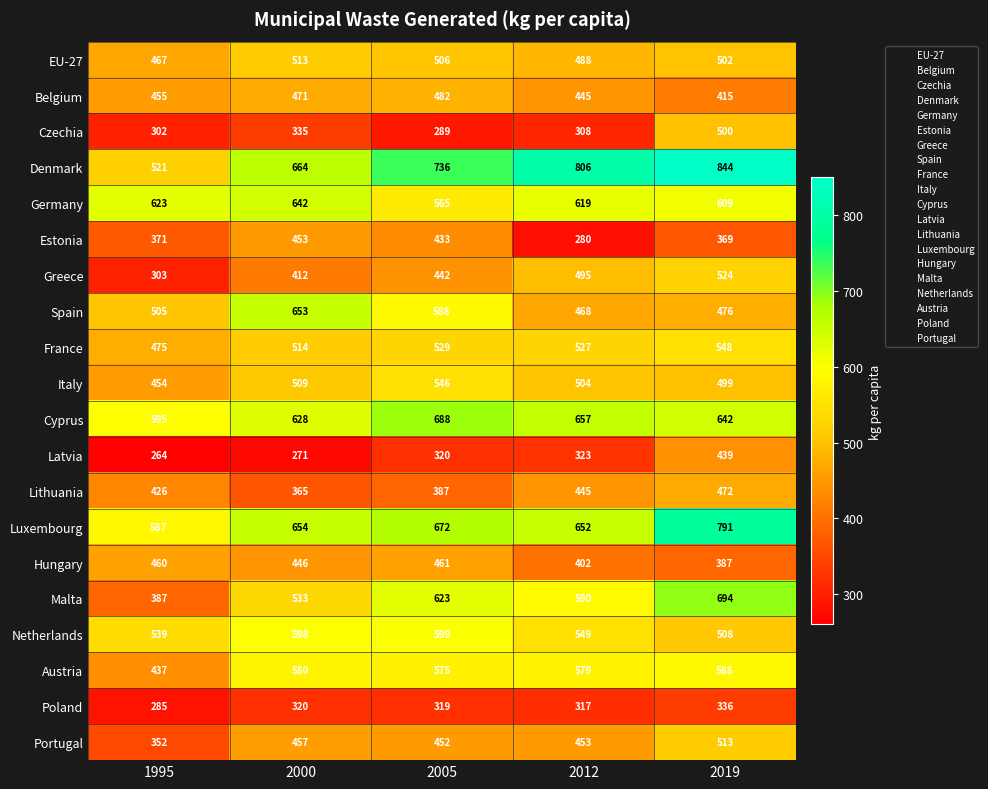

What is the difference between the maximum and minimum values in the Hungary series?

74